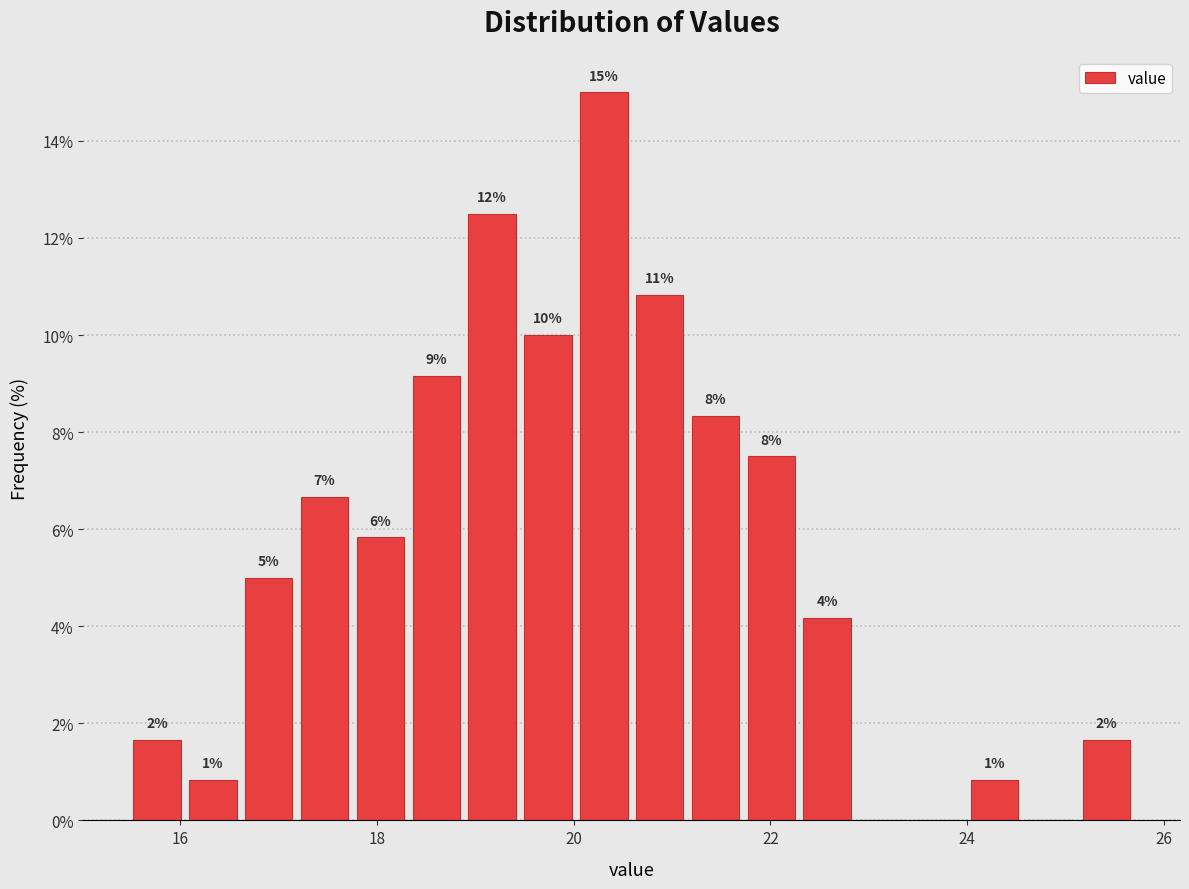

Around what value on the x-axis is the tallest bar? Give the approximate position of its centre, as read against the axis.

20.4